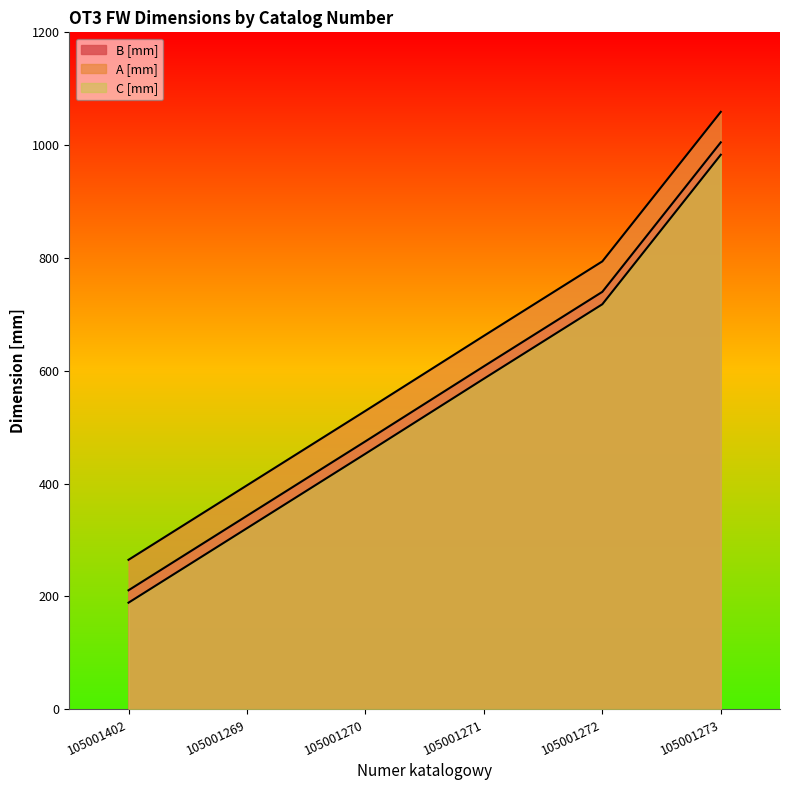

Does the chart display data point markers on the line(s)?

No